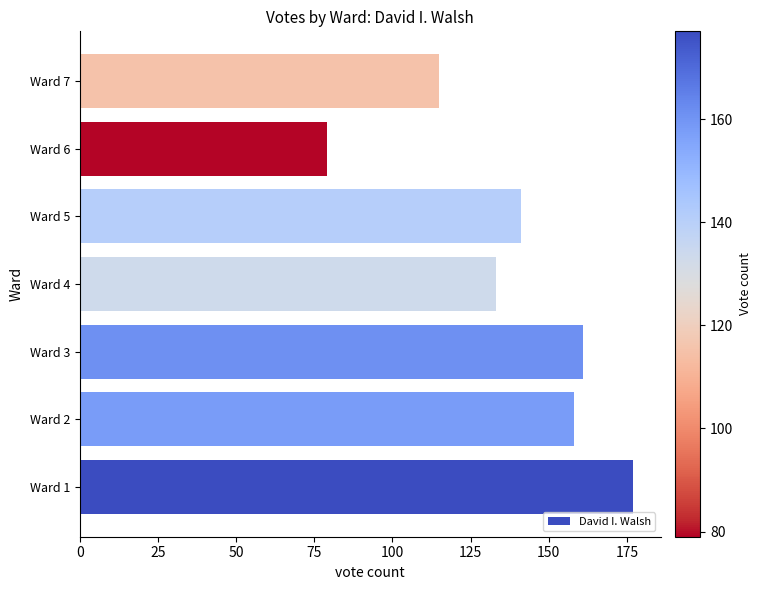

Reading bottom to top, list all the values displayed in this chart.

177	158	161	133	141	79	115